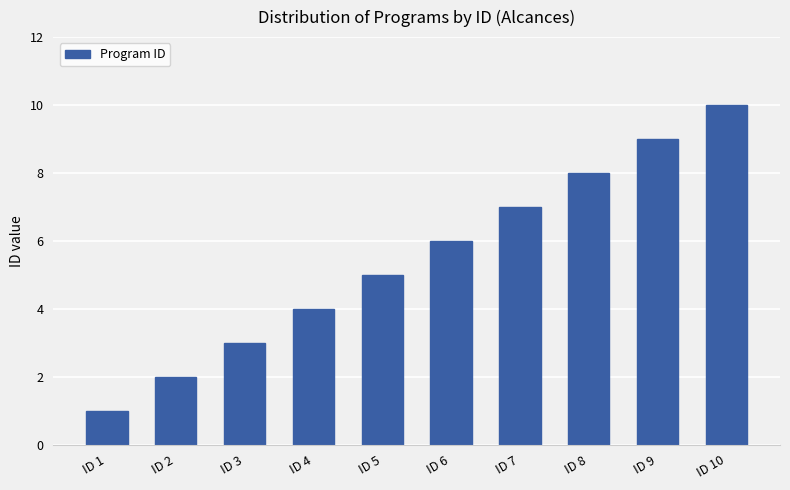

What is the minimum value shown in the chart?

1